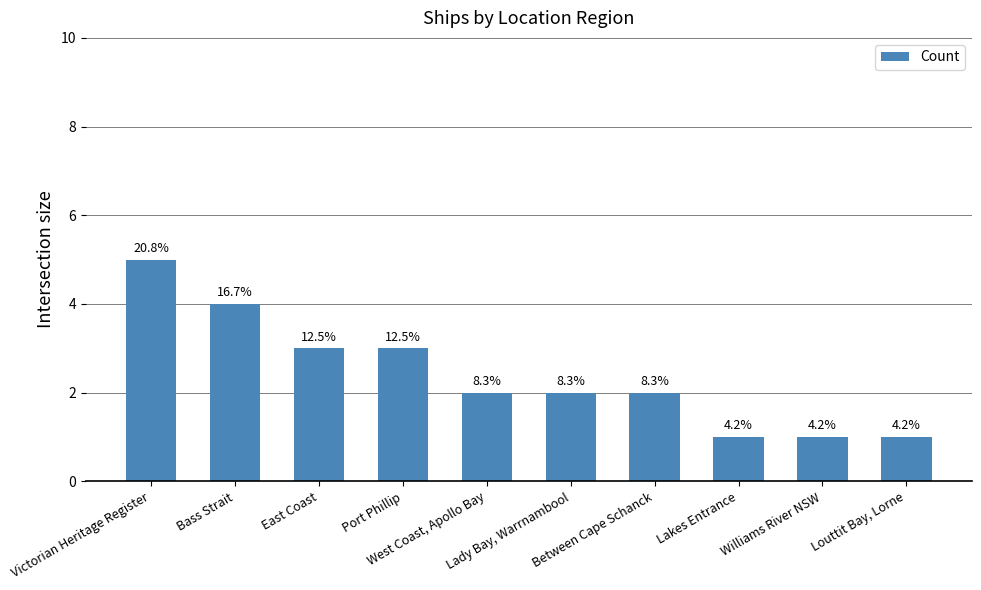

What is the average value?

2